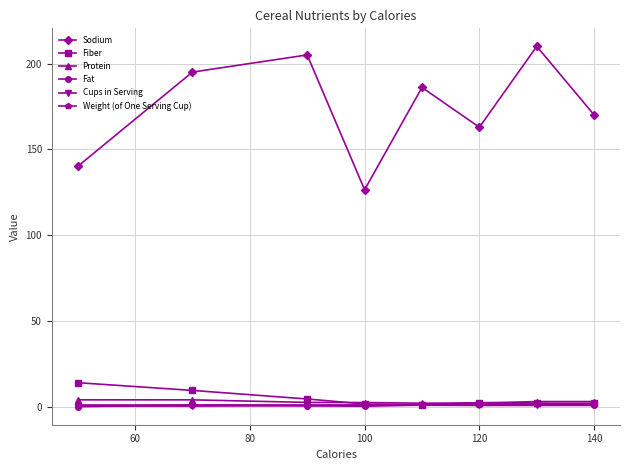

What is the highest value of the Sodium series?

210.0